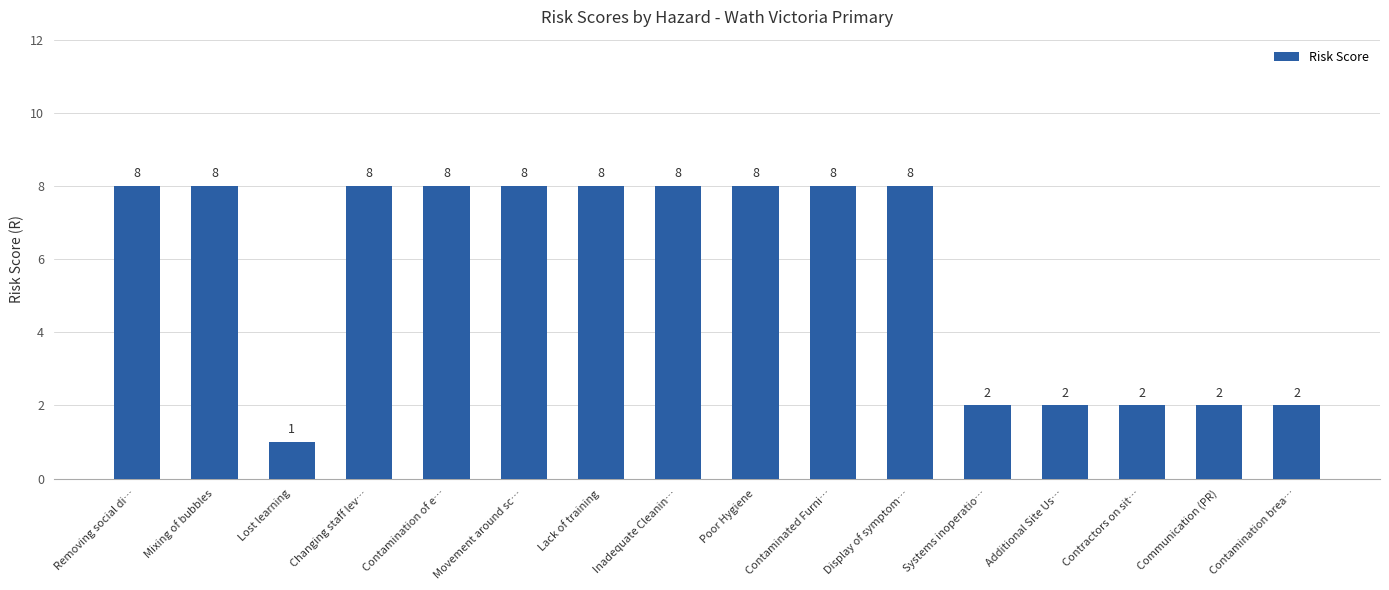

What position from the right is Systems inoperatio…?

5